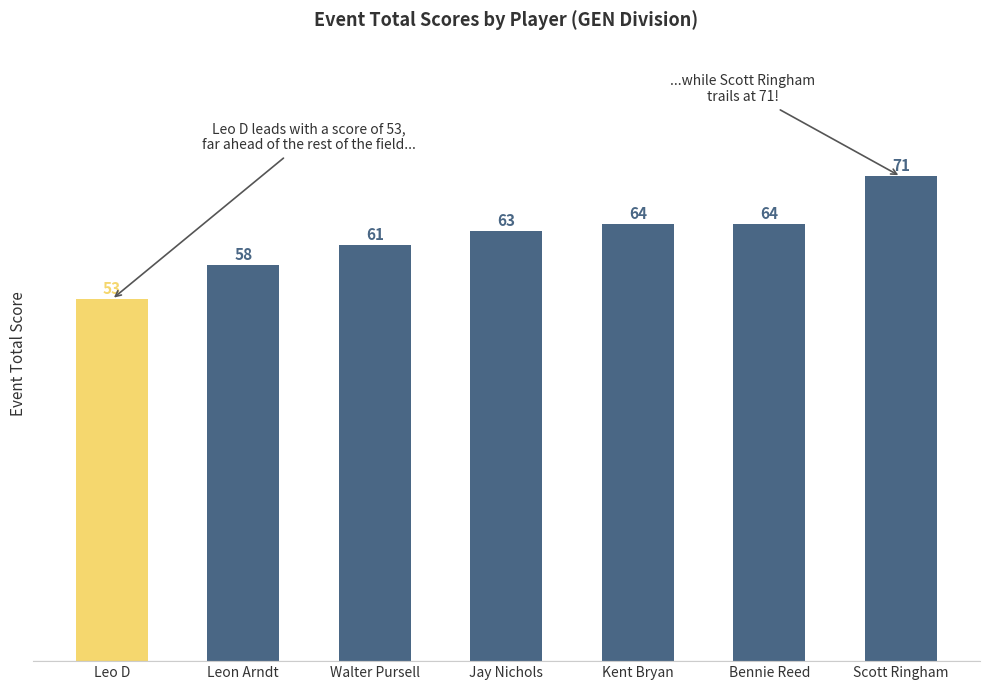

How many data points does each series have?

7